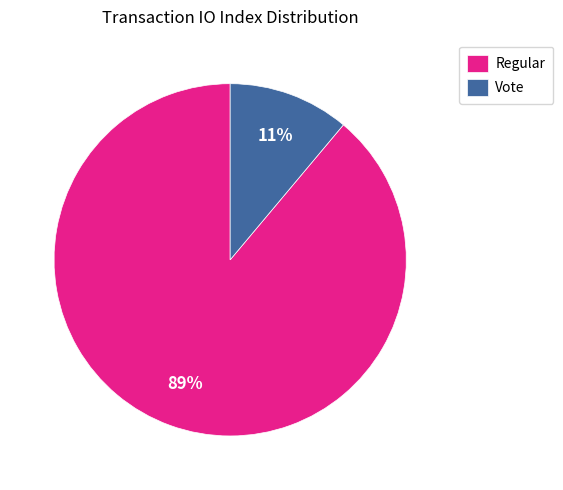

Combined, do Regular and Vote account for over 50%?

Yes